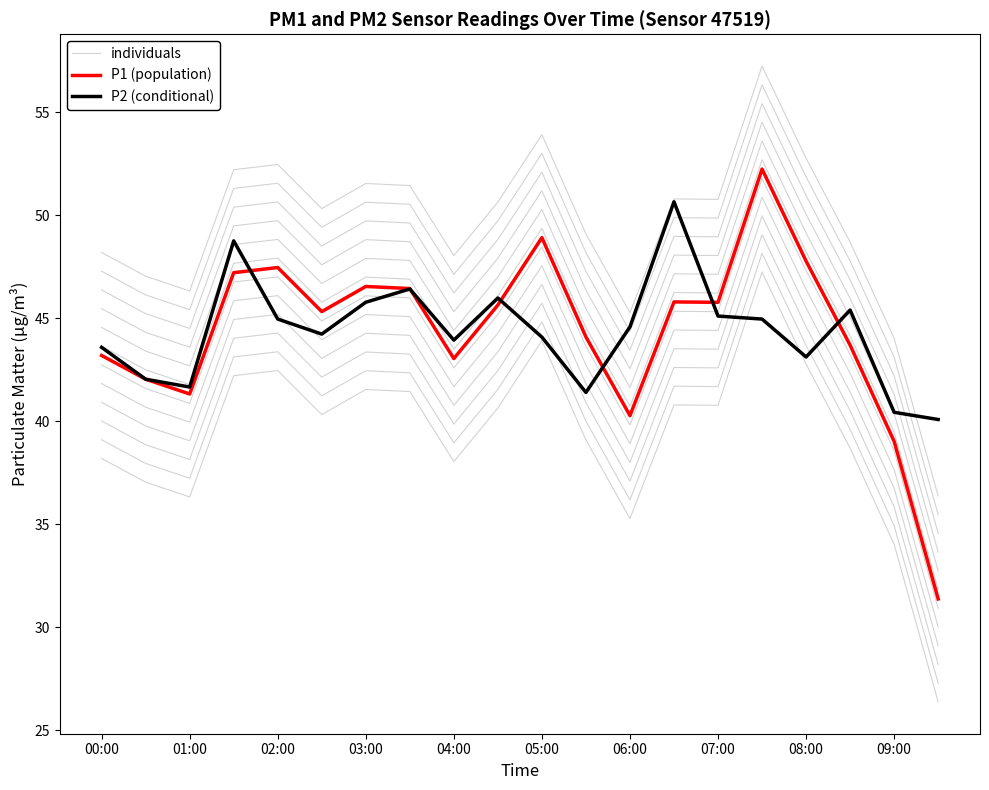

In P2 (conditional), how many points are lower than both neighbors (excluding endpoints)?

5